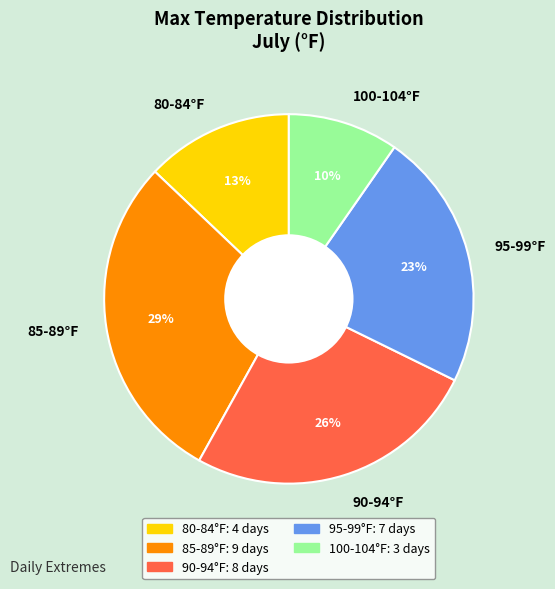

Is there any slice that represents more than half of the pie?

No